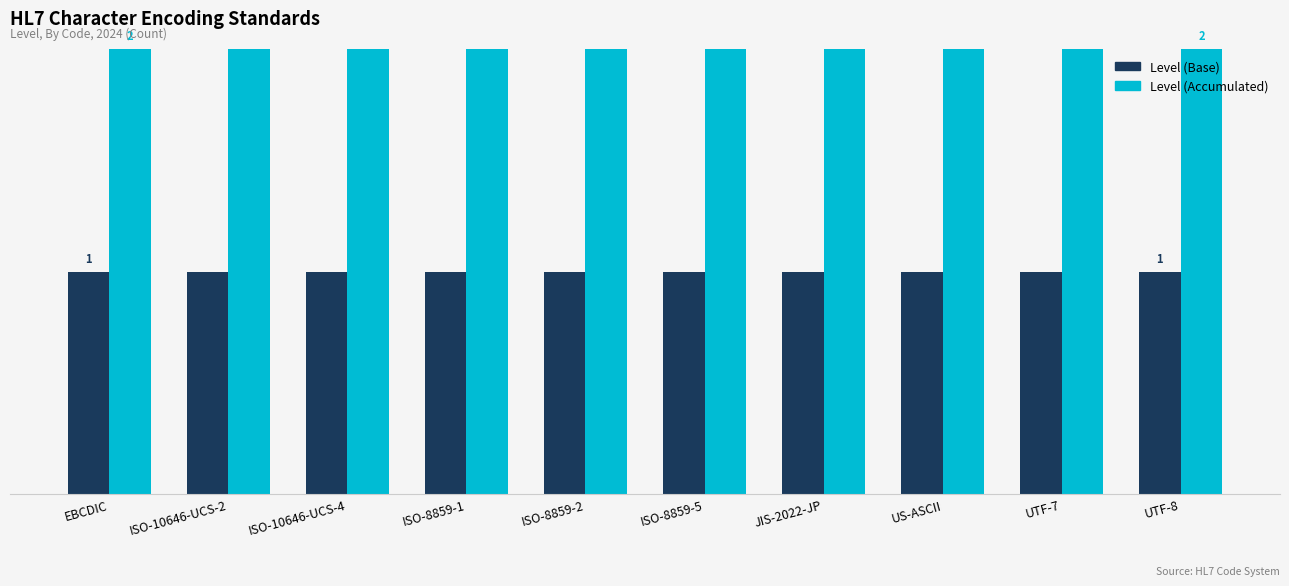

What are all the series names shown in the legend?

Level (Base), Level (Accumulated)